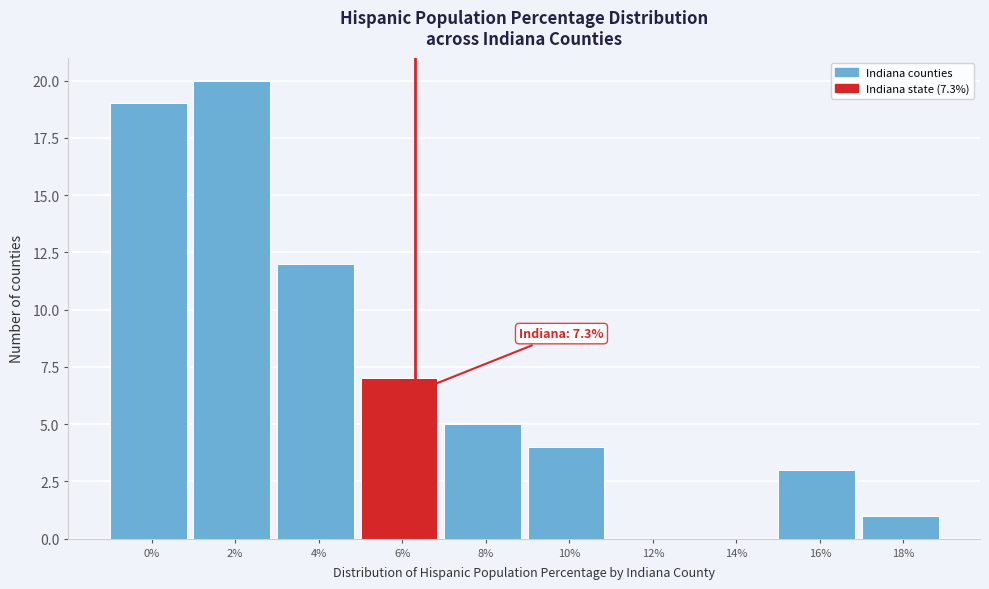

Reading left to right, extract all data points from this chart.

0%=19	2%=20	4%=12	6%=7	8%=5	10%=4	12%=0	14%=0	16%=3	18%=1